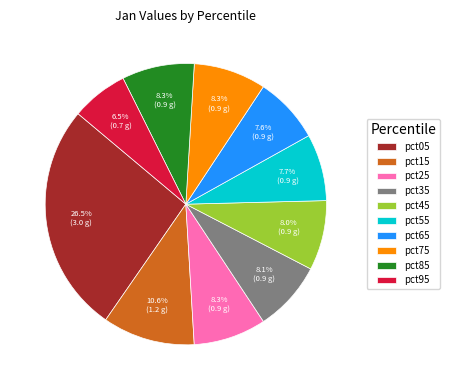

To the nearest percent, what is the combined percentage of pct05 and pct25?

35%